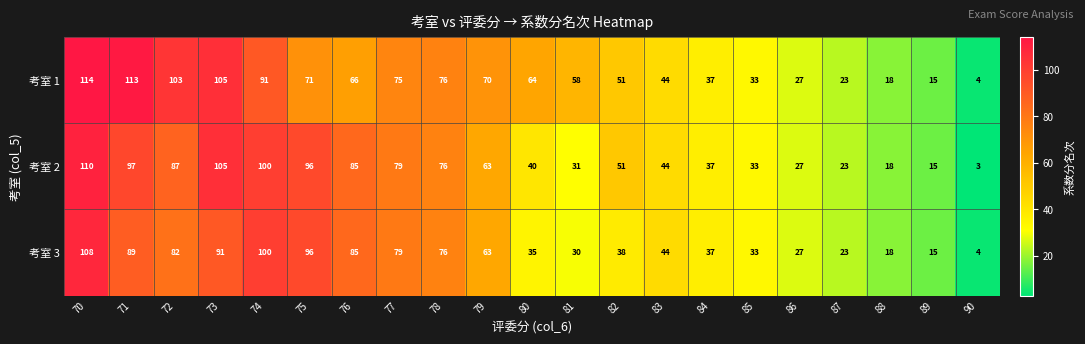

What is the average value of the 考室 3 series?

56